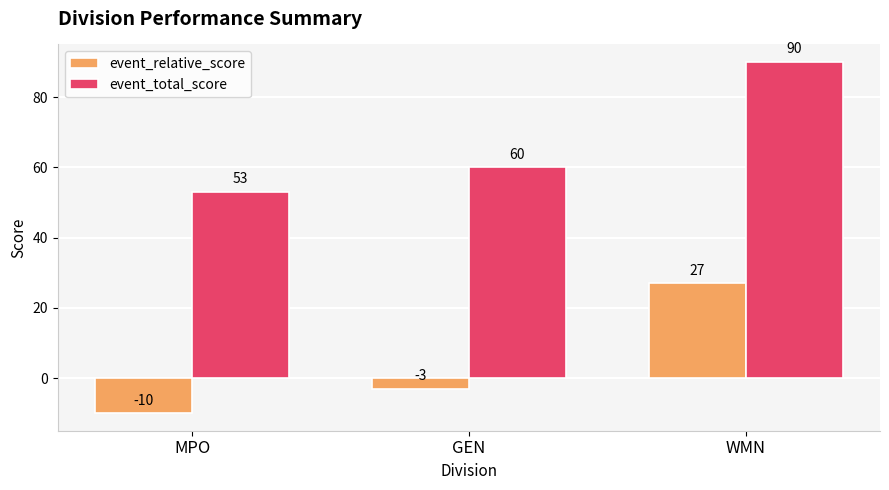

Where does the event_relative_score series first go above -3?

WMN